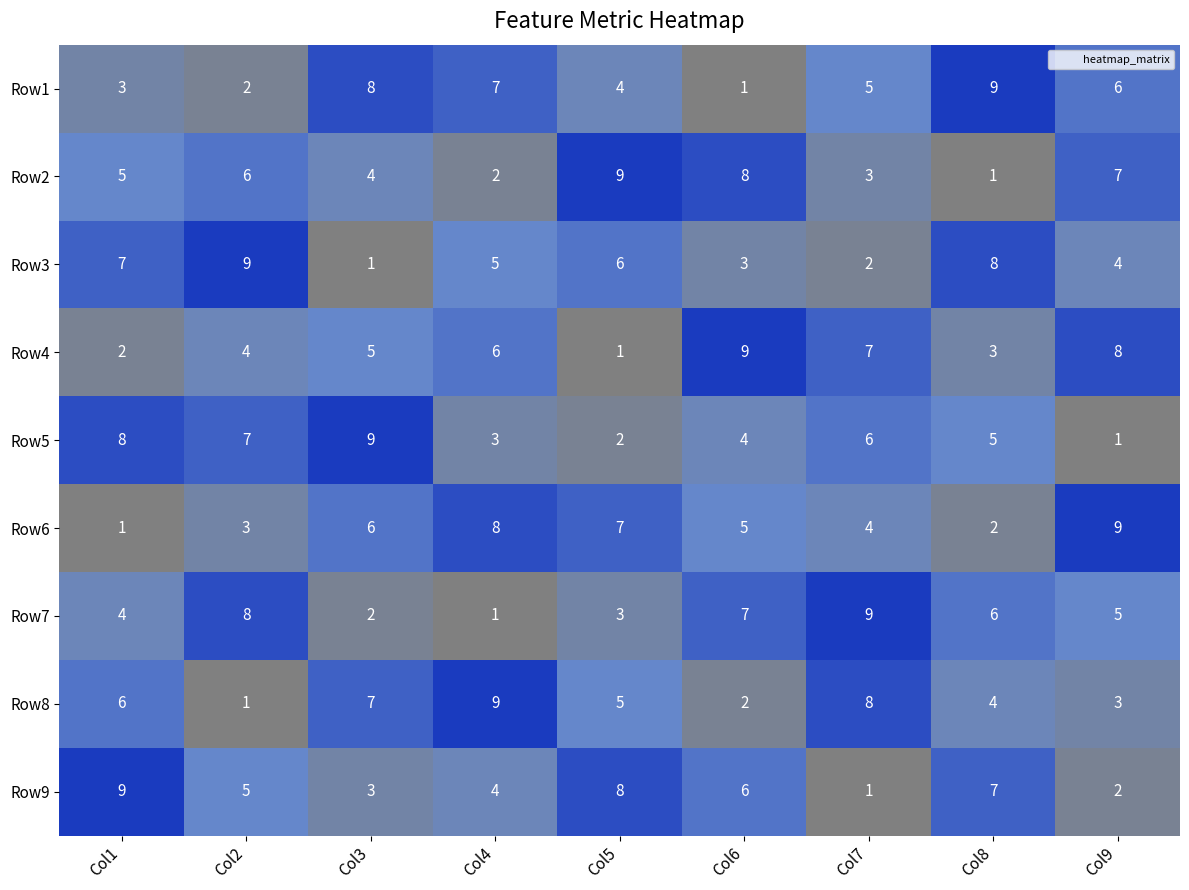

What is the approximate value of Row5 at Col2?

7